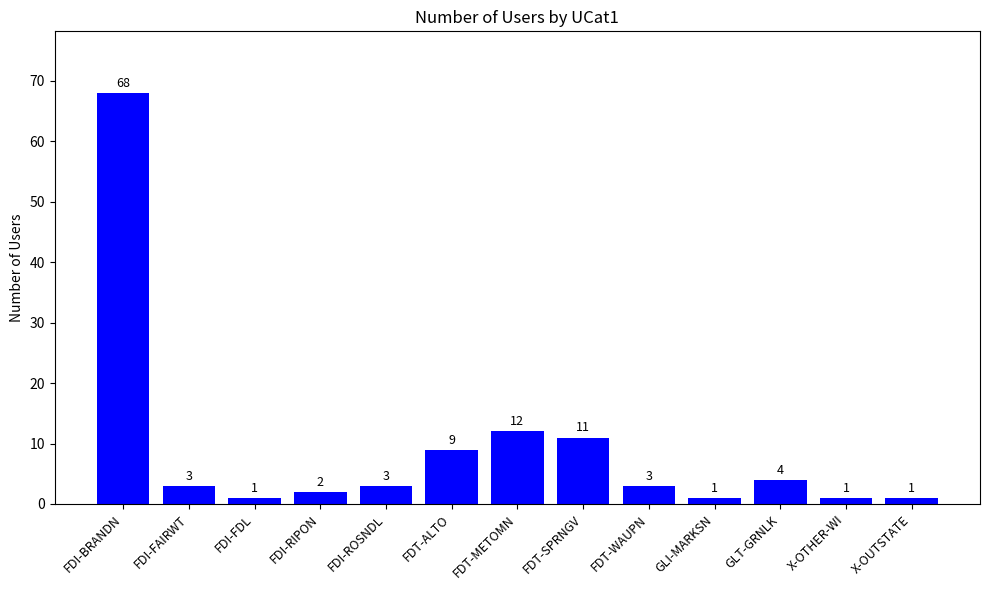

What is the approximate value at FDI-FAIRWT?

3